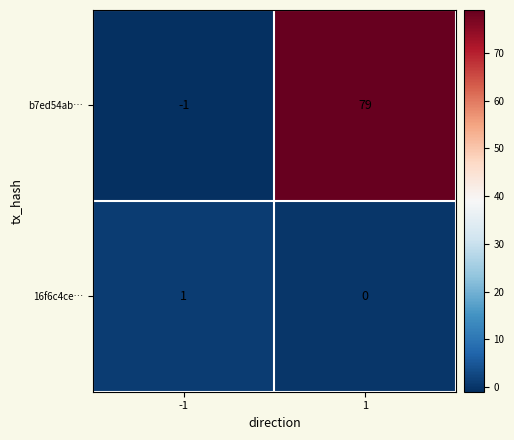

Which series has the largest range (max minus min)?

b7ed54ab…